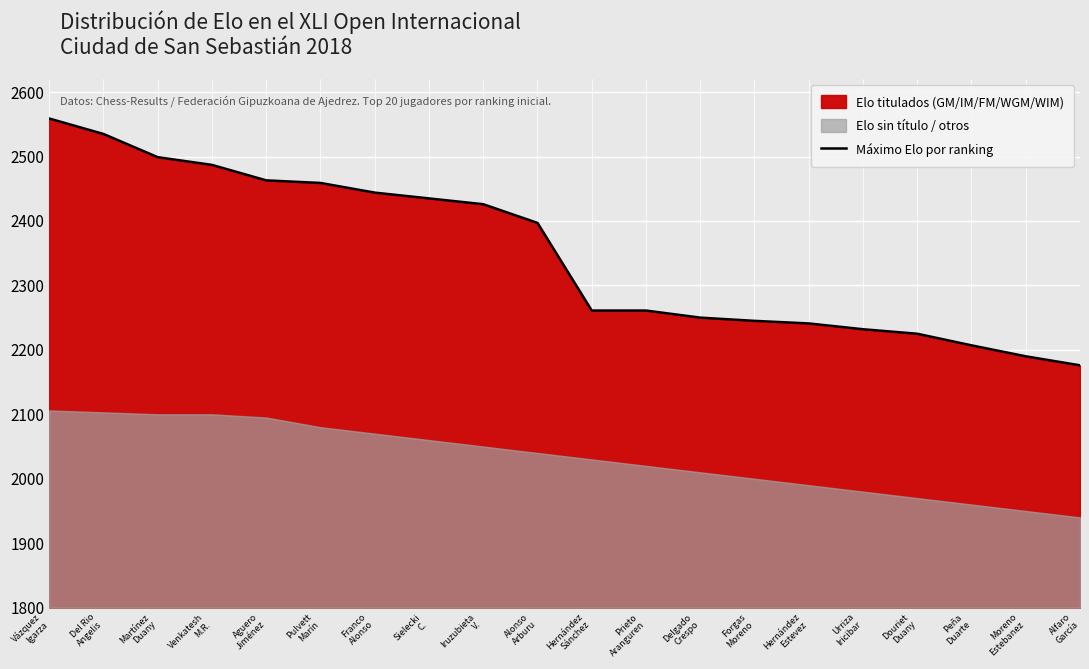

Reading left to right, list all the values displayed in this chart.

Vázquez
Igarza=2559	Del Rio
Angelis=2535	Martínez
Duany=2499	Venkatesh
M.R.=2487	Aguero
Jiménez=2463	Pulvett
Marín=2459	Franco
Alonso=2444	Sielecki
C.=2435	Iruzubieta
V.=2426	Alonso
Arburu=2397	Hernández
Sánchez=2261	Prieto
Aranguren=2261	Delgado
Crespo=2250	Forgas
Moreno=2245	Hernández
Estevez=2241	Urriza
Iricibar=2232	Douriet
Duany=2225	Peña
Duarte=2207	Moreno
Estebanez=2190	Alfaro
García=2176